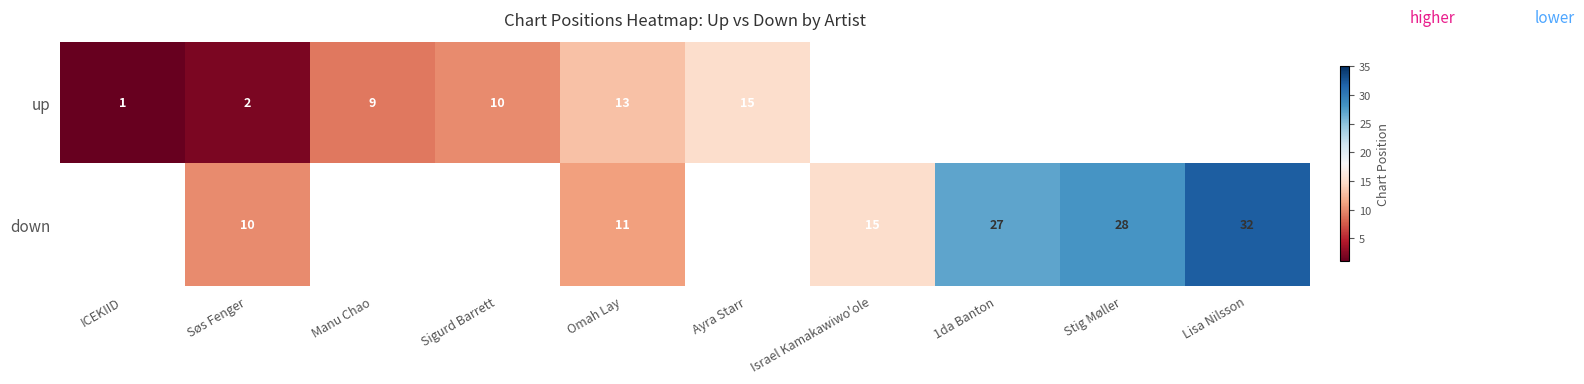

What is the difference between the up values at Sigurd Barrett and Omah Lay?

3